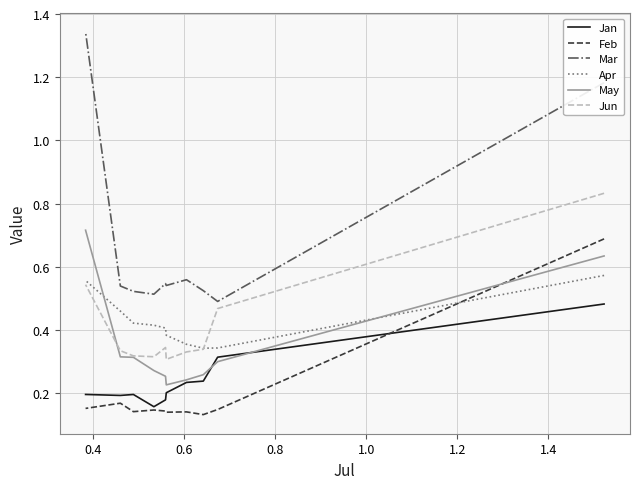

The Feb series shows 0.2 at 1.2. True or false?

False